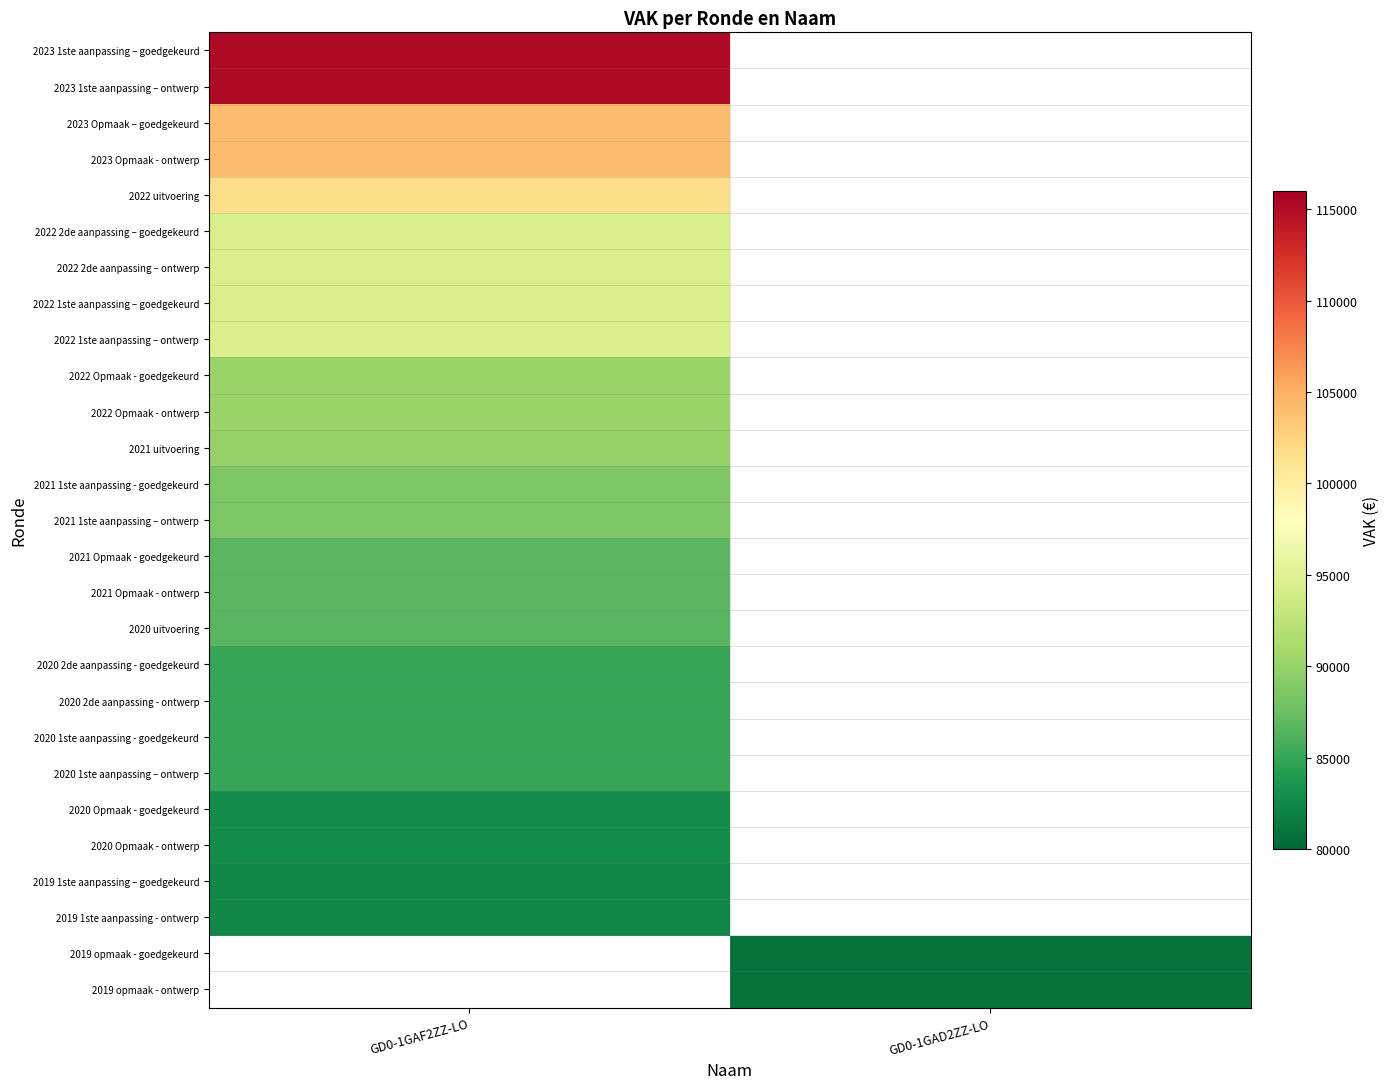

The 2022 1ste aanpassing – ontwerp series shows 65733.8 at GD0-1GAF2ZZ-LO. True or false?

False